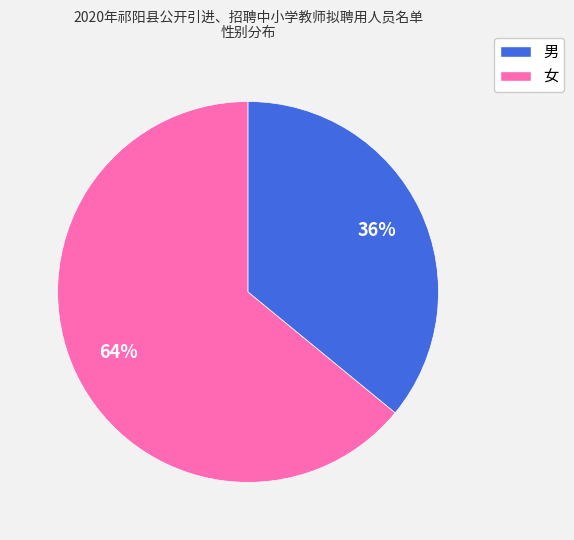

Is there any slice that represents more than half of the pie?

Yes